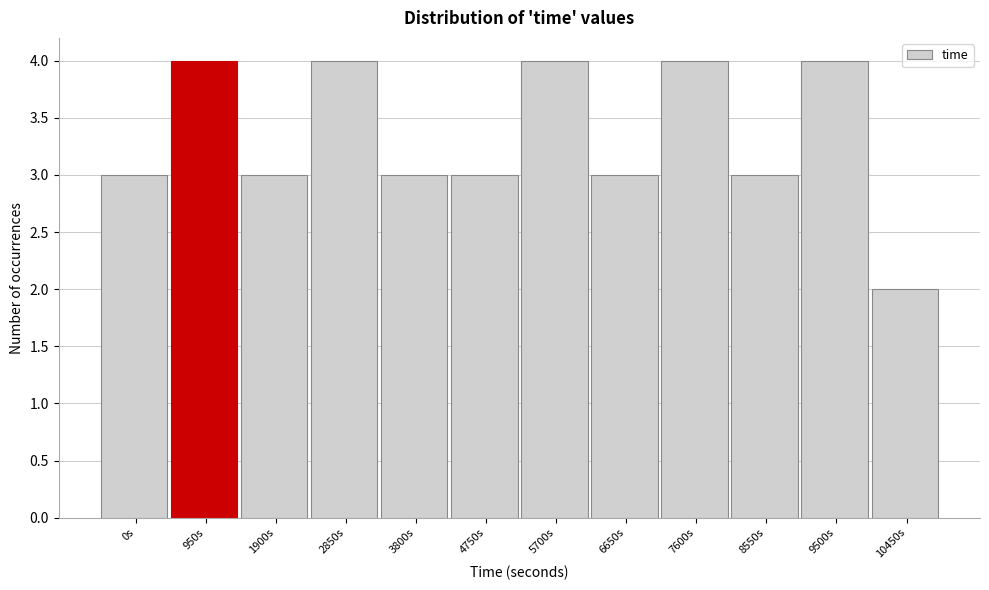

Reading left to right, list all the values displayed in this chart.

3	4	3	4	3	3	4	3	4	3	4	2